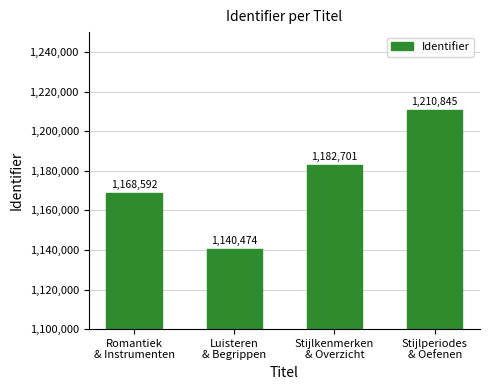

What is the difference between the values at Stijlkenmerken
& Overzicht and Luisteren
& Begrippen?

42227